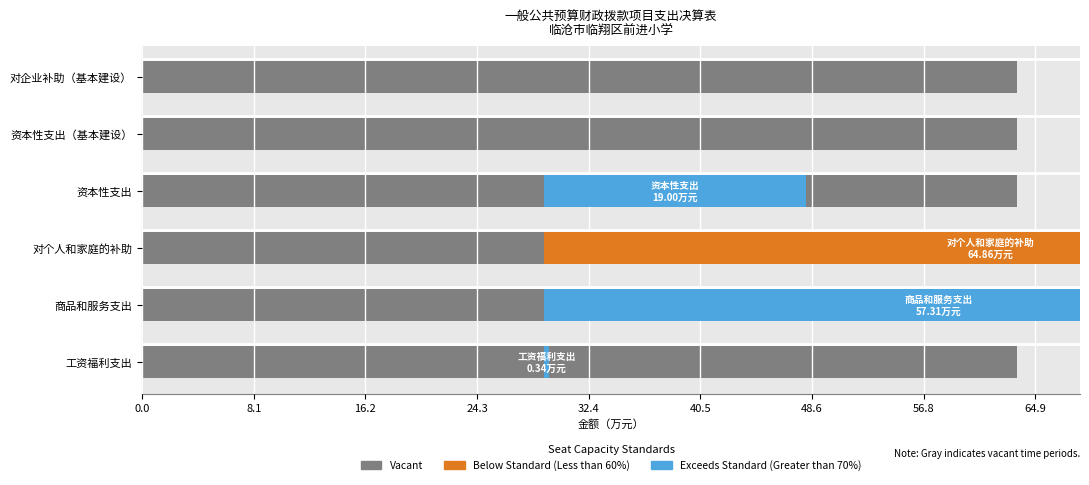

Between 32.4 and 24.3, which is larger?

32.4